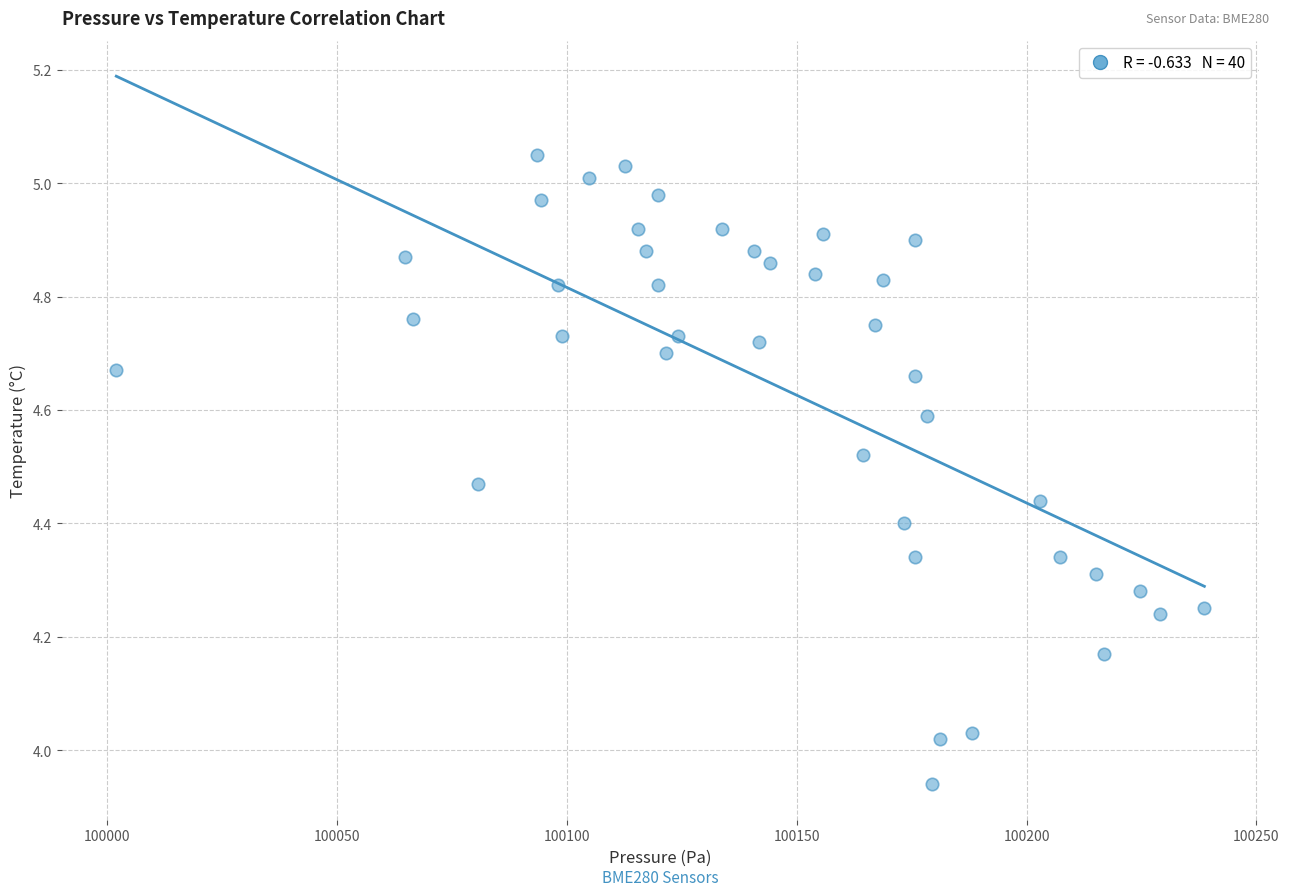

What is the range of X values (max minus min)?

236.7